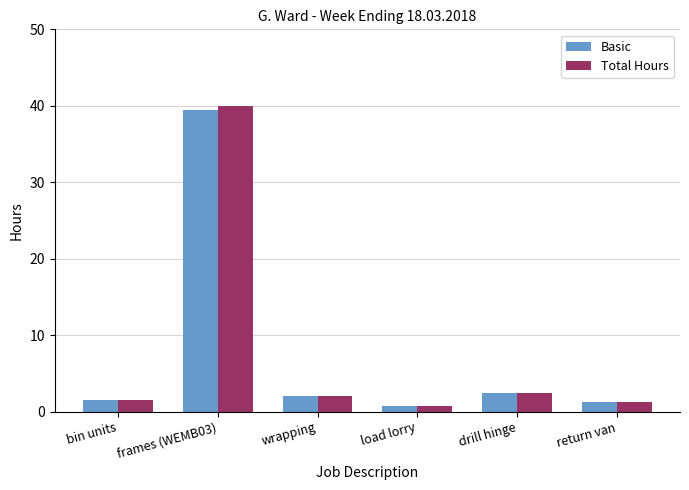

What is the sum of the Total Hours values at drill hinge and return van?

3.8